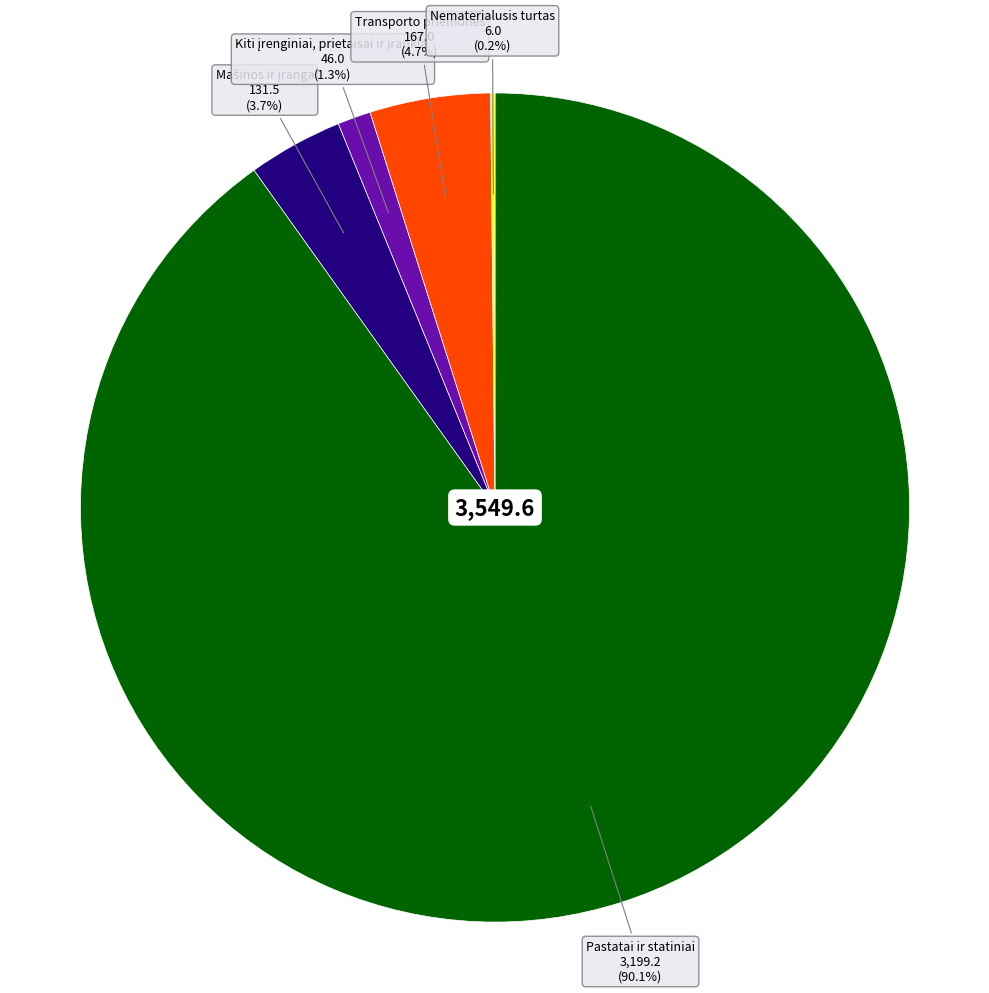

Which category has the biggest portion of the pie?

Pastatai ir statiniai